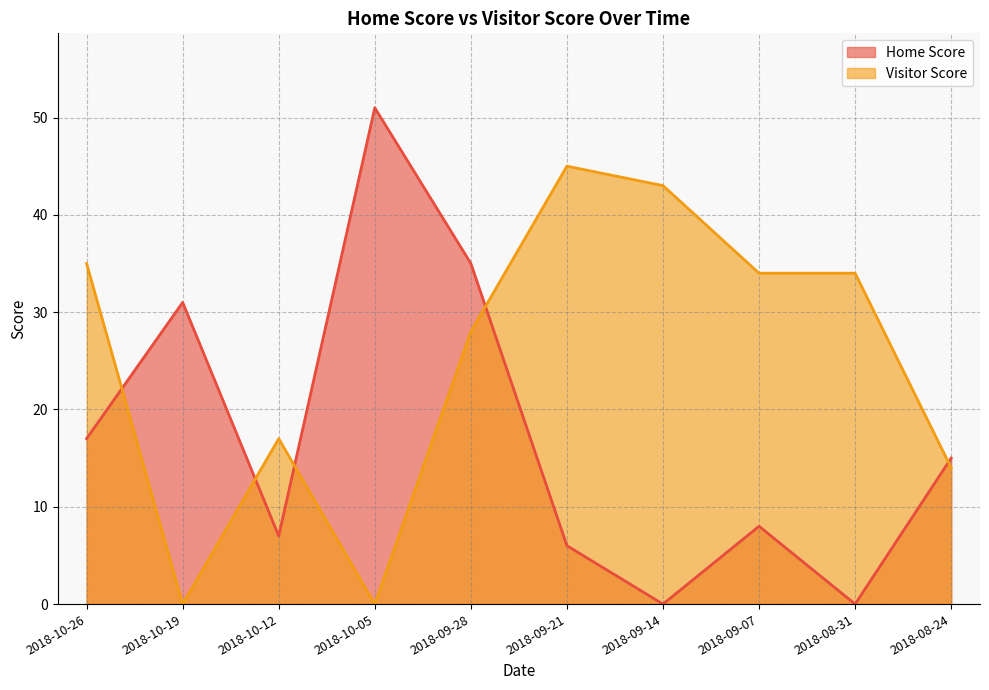

At which label does Visitor Score reach its minimum?

2018-10-19